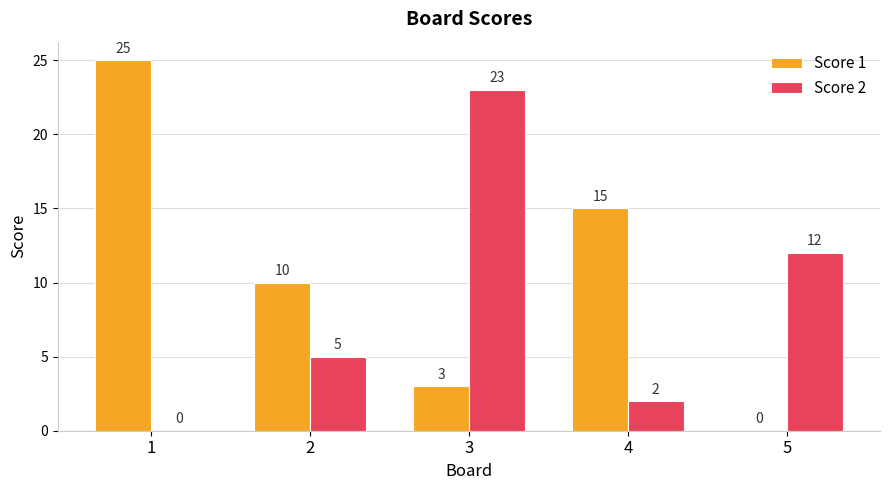

Which series changed the most between 2 and 5?

Score 1